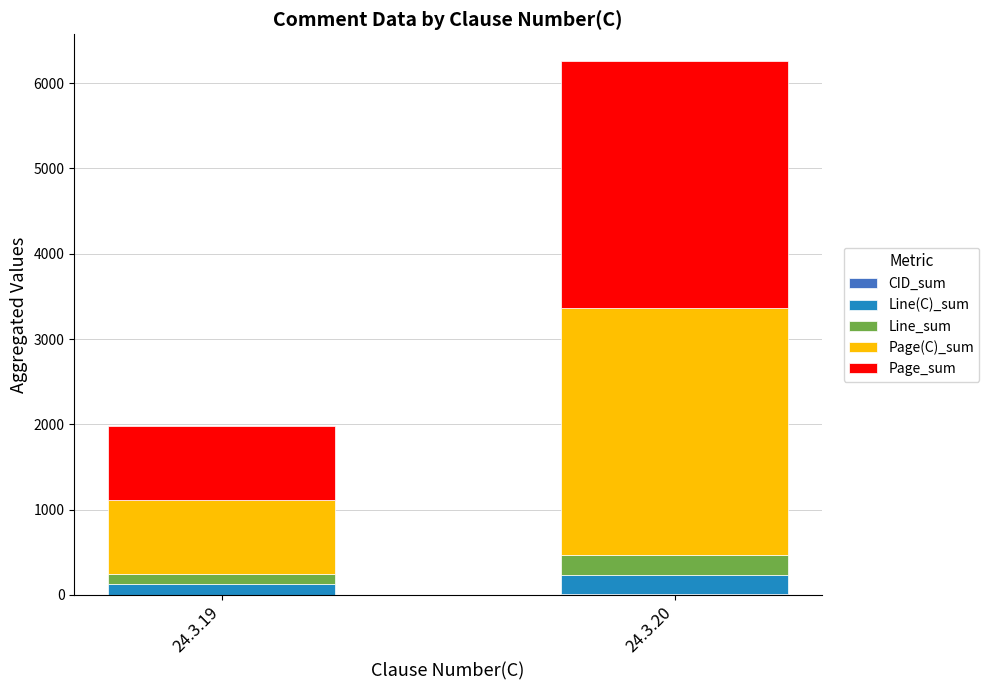

At which category is the sum across all series the highest?

24.3.20